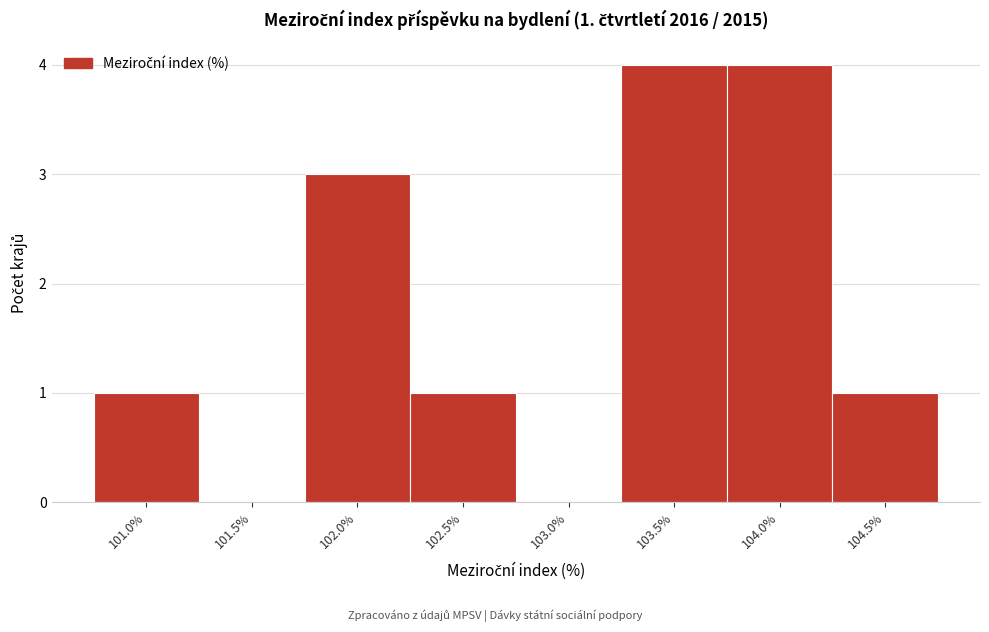

Reading right to left, what are all the values shown in this chart?

104.5%=1	104.0%=4	103.5%=4	103.0%=0	102.5%=1	102.0%=3	101.5%=0	101.0%=1